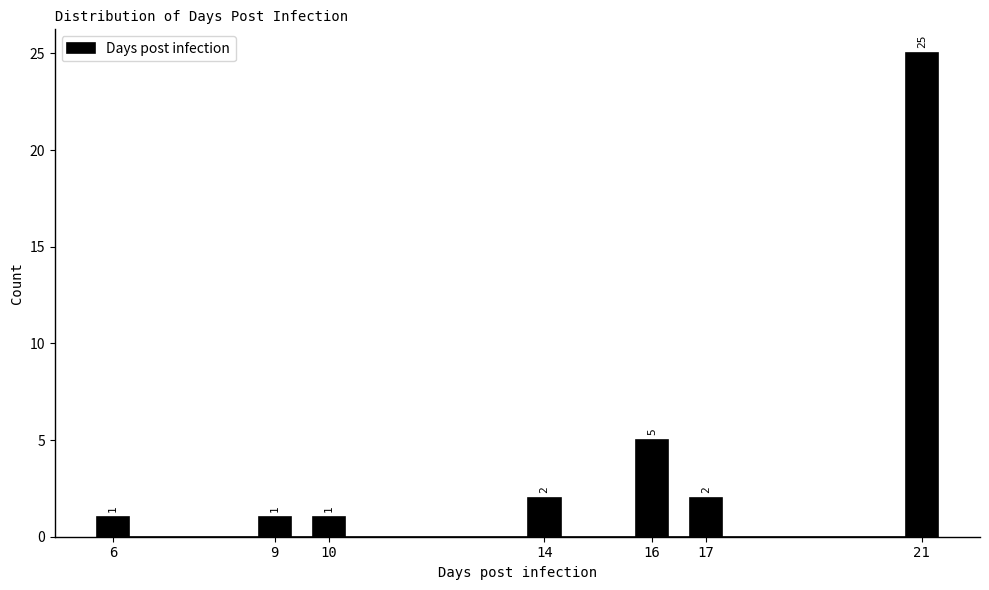

Which range on the x-axis has the tallest bar?

20.7 to 21.3